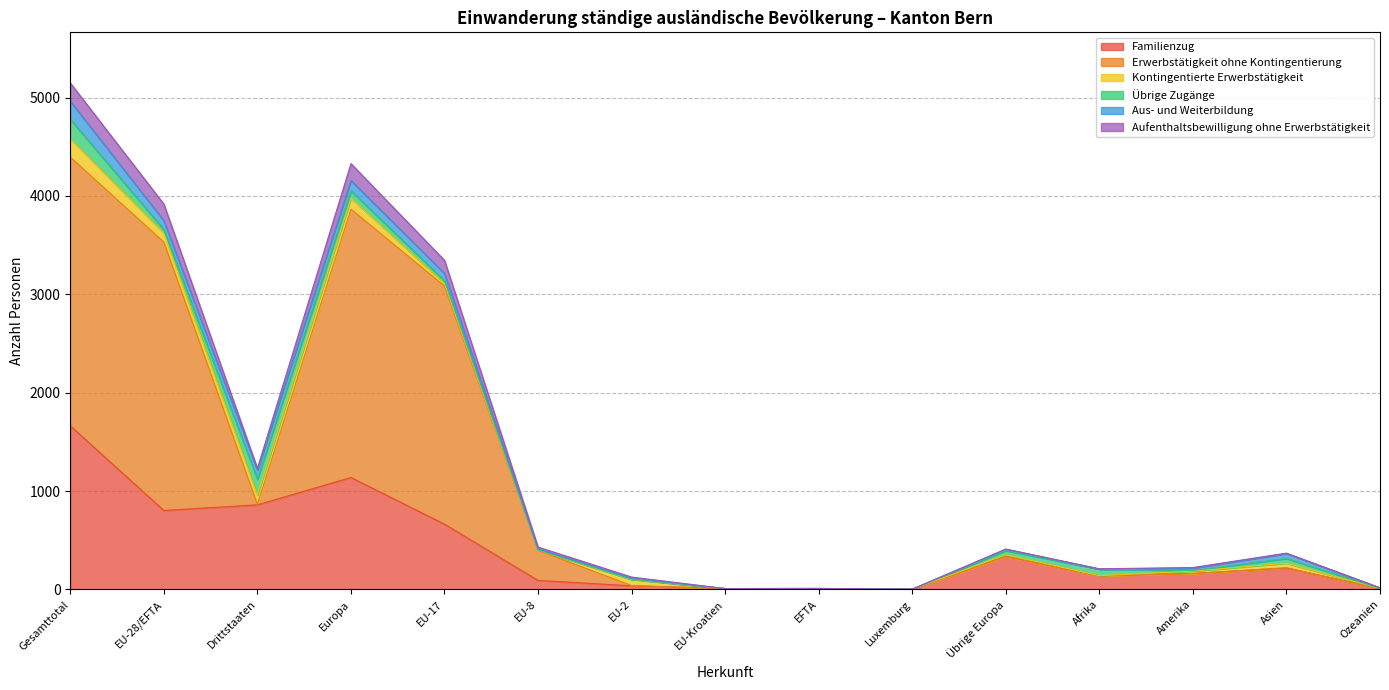

What is the maximum value for Familienzug?

1663